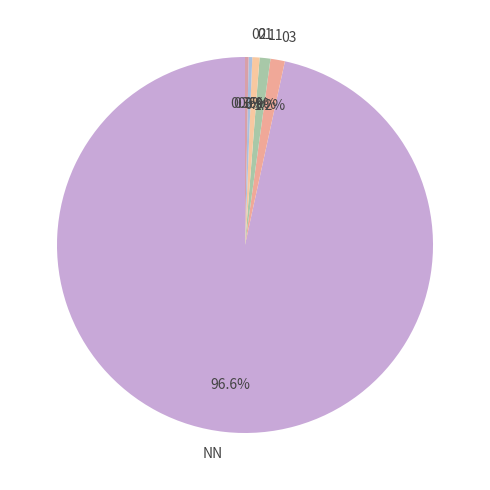

Is there a majority slice in this chart?

Yes